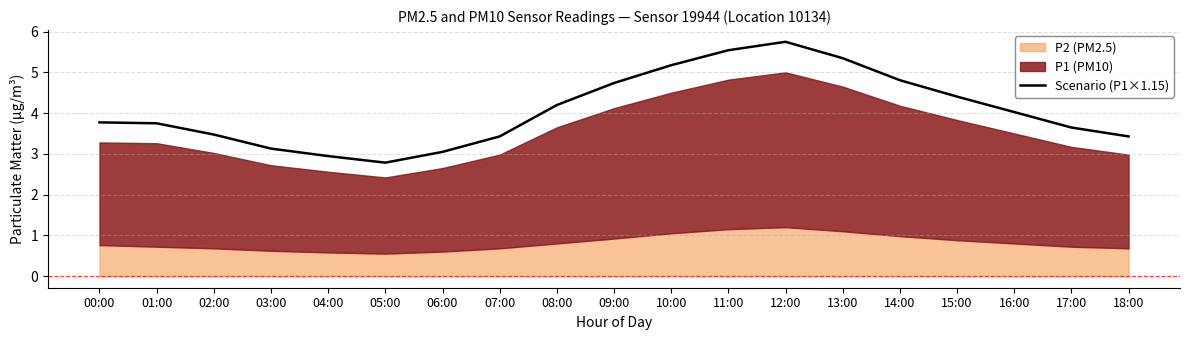

What is the sum of all values?

77.4